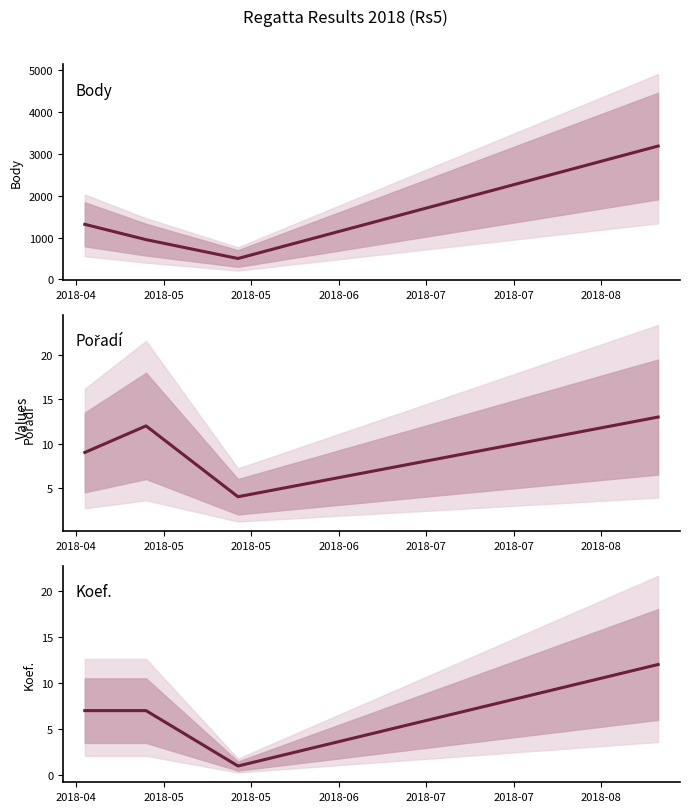

Which series has the largest total across all categories?

Body (mean)